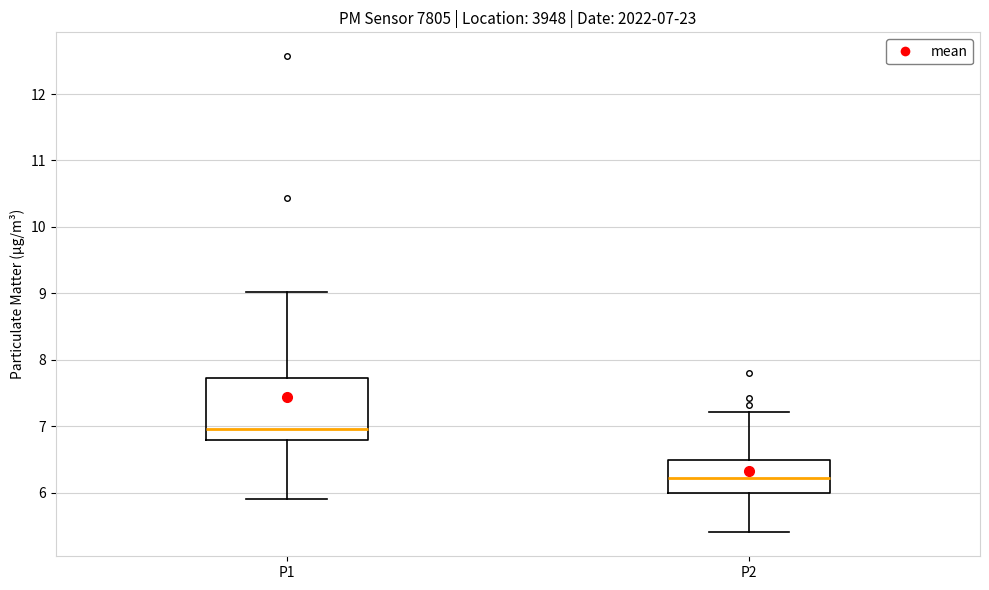

Which box's median line is the highest?

P1